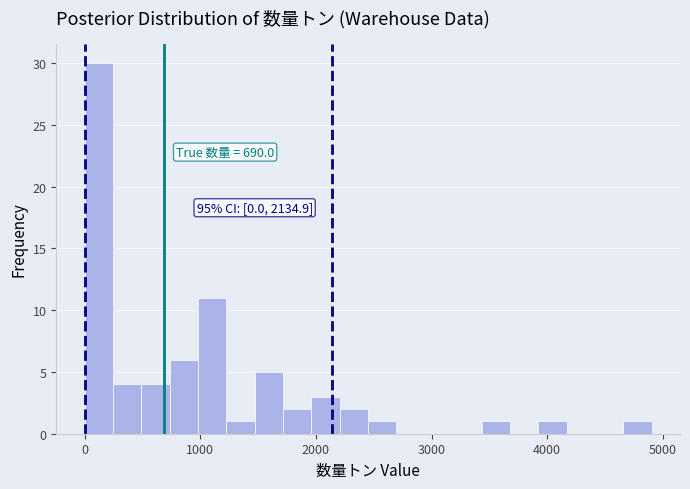

Around what value on the x-axis is the tallest bar? Give the approximate position of its centre, as read against the axis.

100